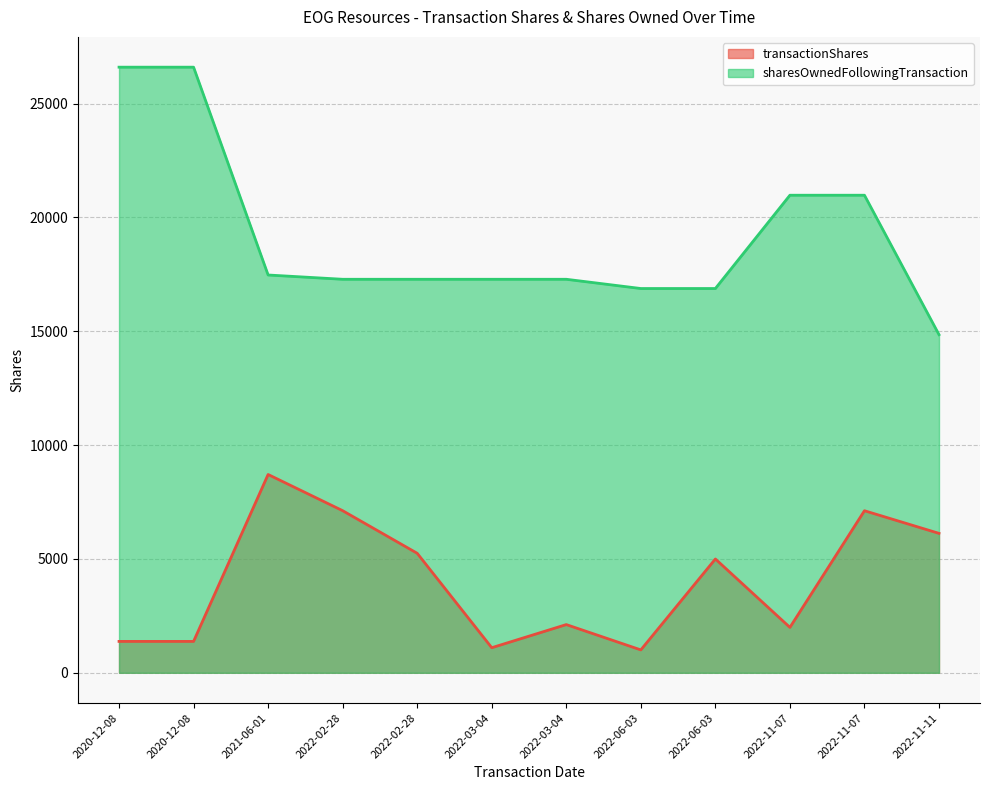

In transactionShares, how many points are higher than both neighbors (excluding endpoints)?

4